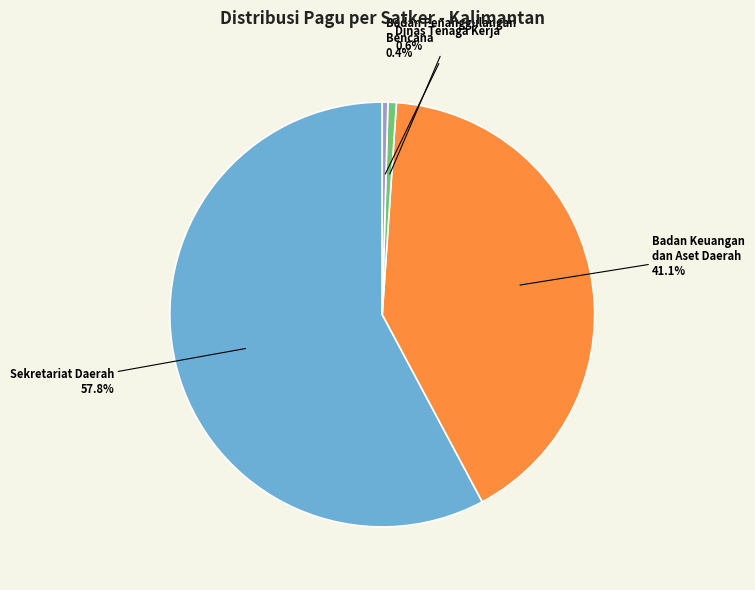

Combined, do Sekretariat Daerah and Badan Keuangan dan Aset Daerah account for over 50%?

Yes